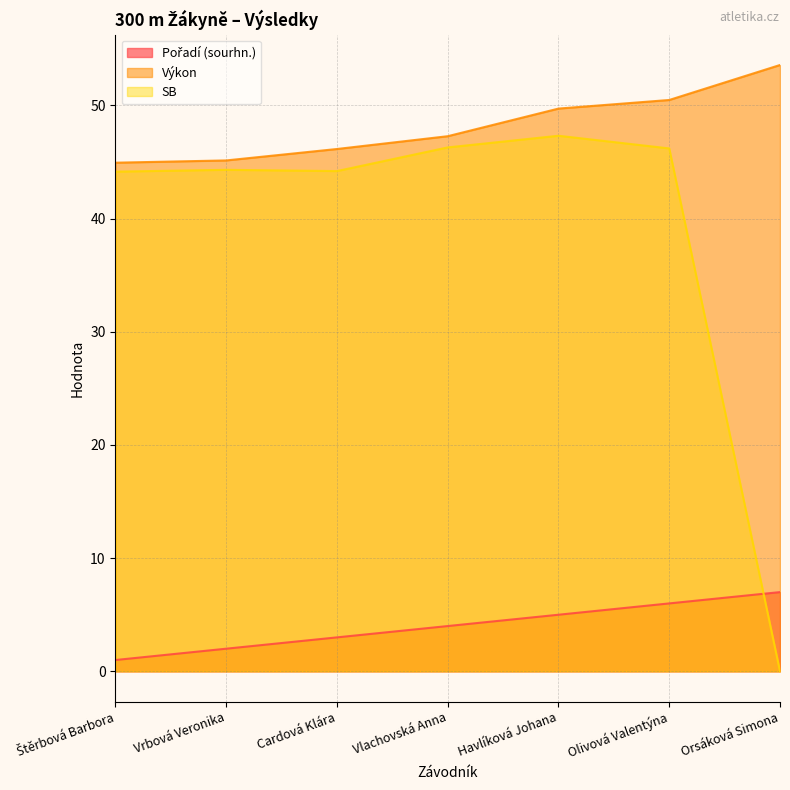

What is the sum of the Pořadí (sourhn.) values at Cardová Klára and Vrbová Veronika?

5.0